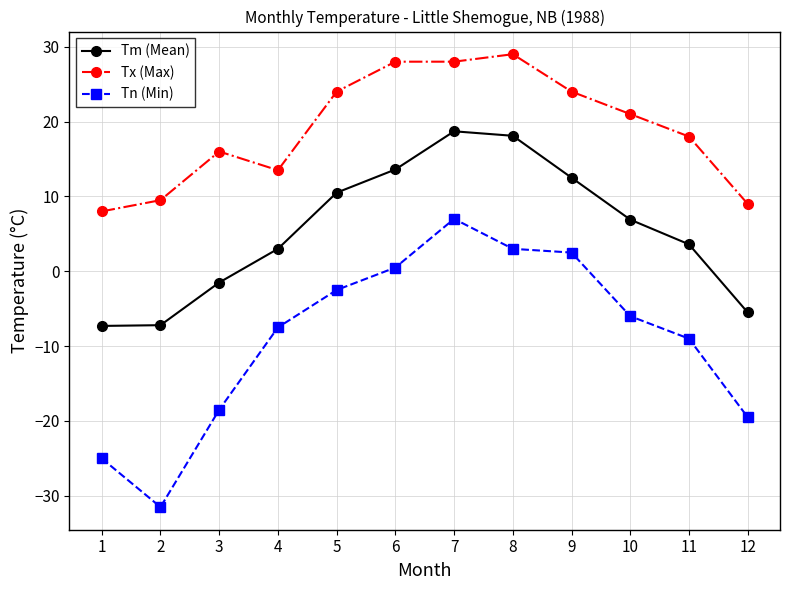

What is the difference between the highest and lowest values at 12?

28.5